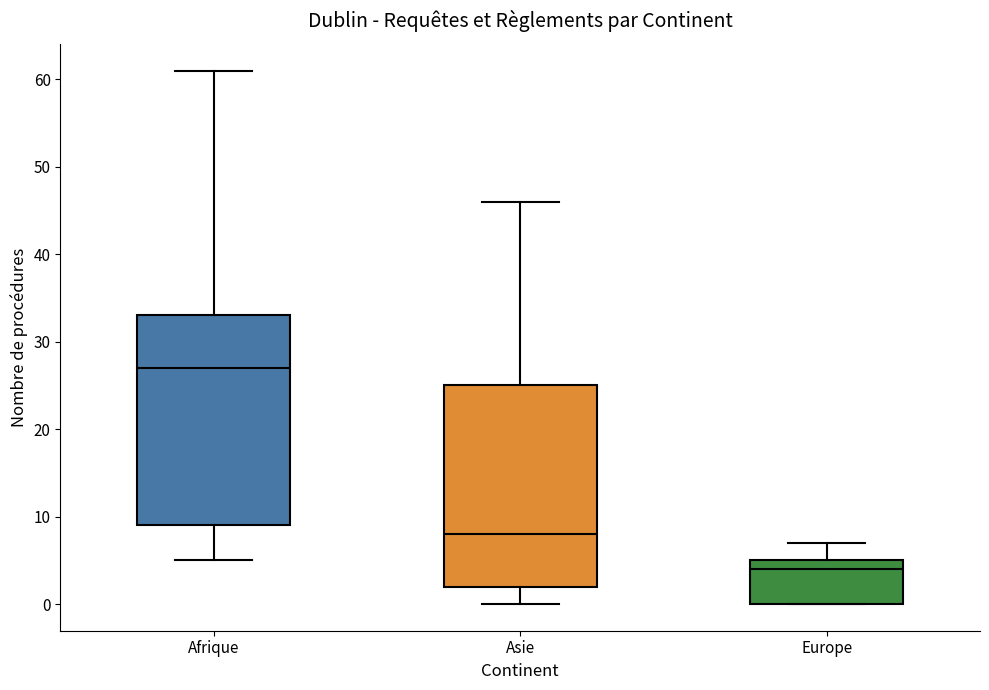

Comparing the boxes themselves (not the whiskers), which one is the tallest?

Afrique